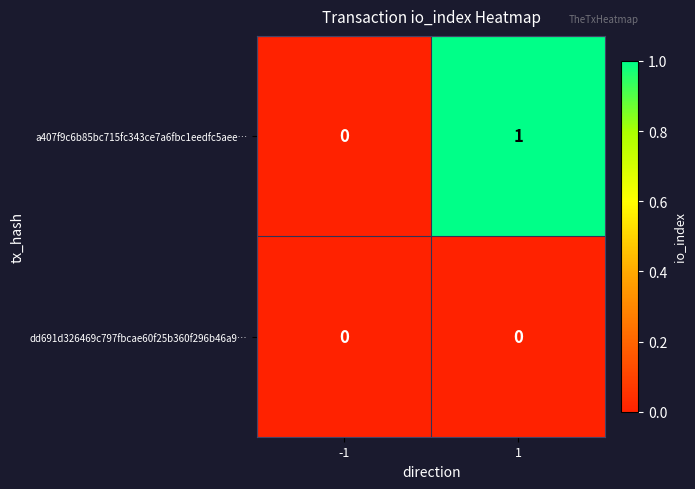

The a407f9c6b85bc715fc343ce7a6fbc1eedfc5aee… series shows 1 at 1. True or false?

True